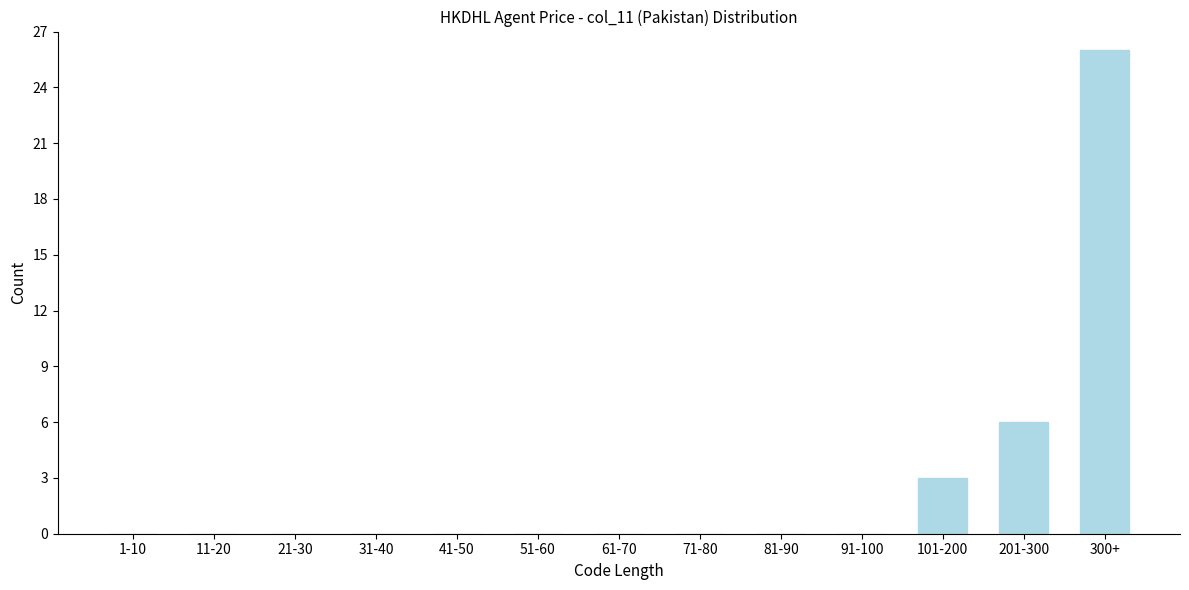

Reading left to right, extract all data points from this chart.

1-10=0	11-20=0	21-30=0	31-40=0	41-50=0	51-60=0	61-70=0	71-80=0	81-90=0	91-100=0	101-200=3	201-300=6	300+=26